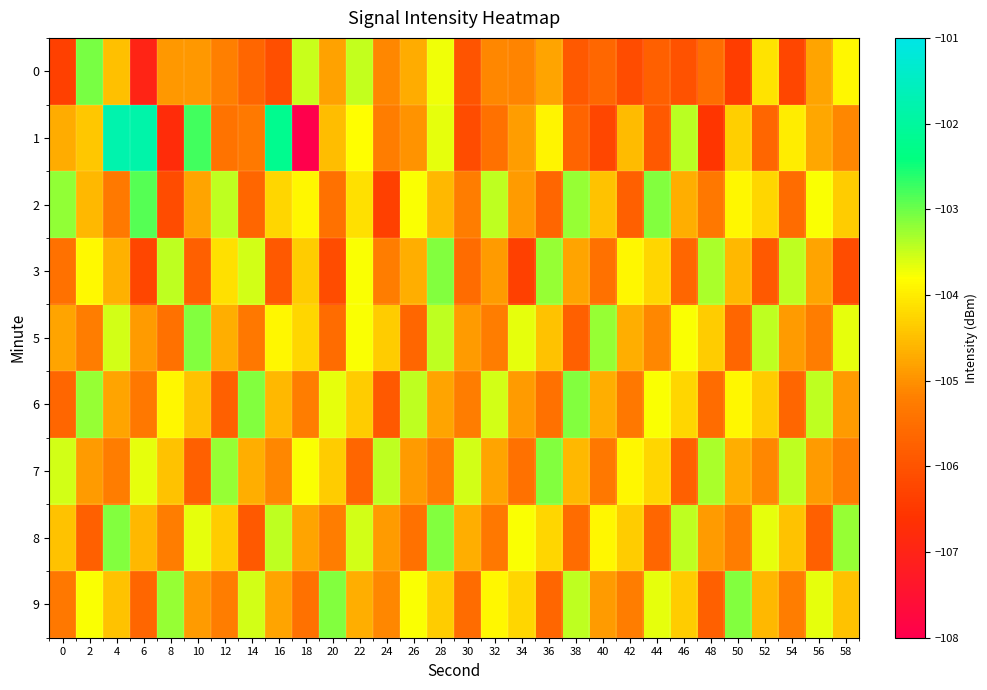

Which series has the widest spread of values?

1